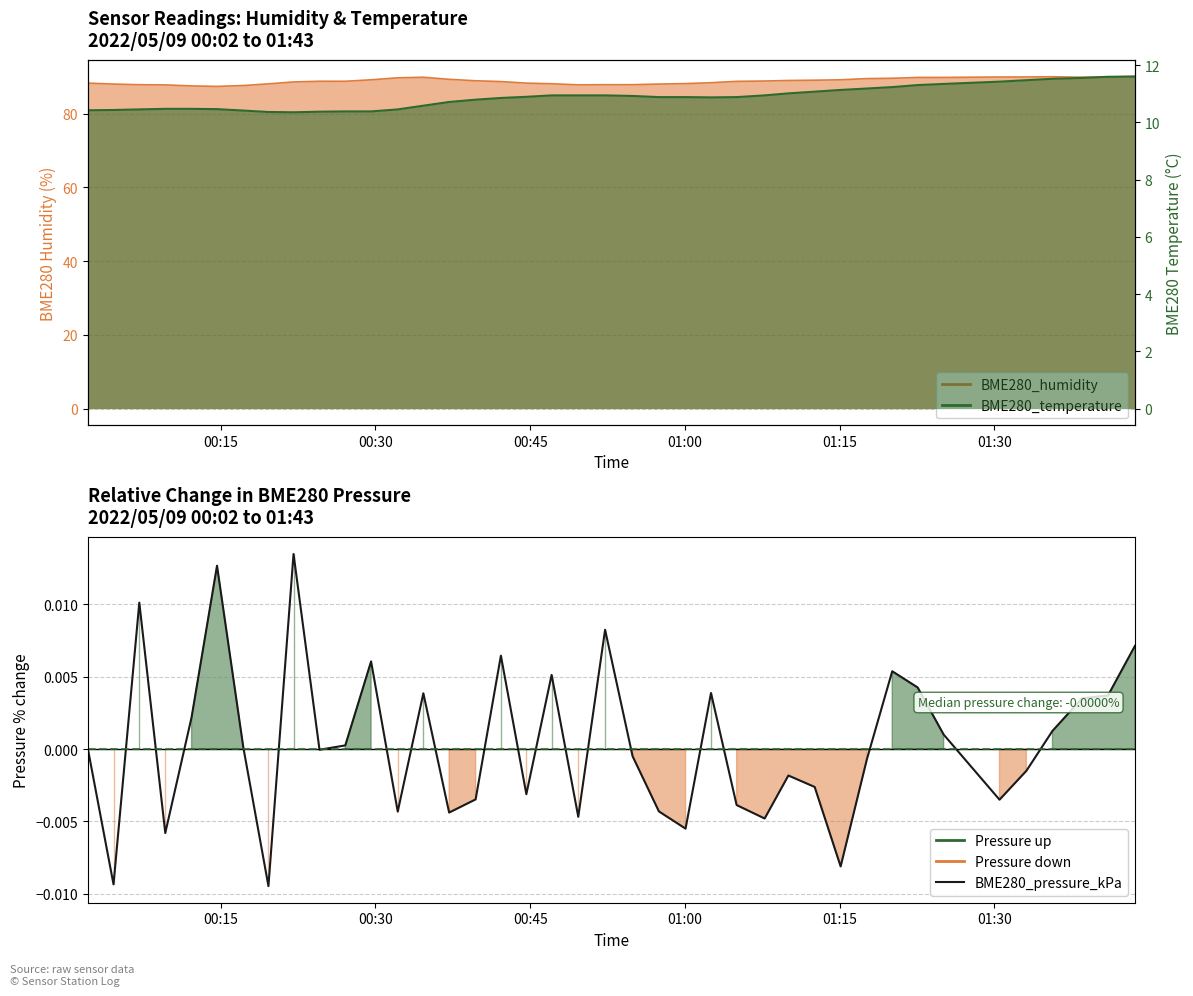

True or false: there are more than 0 points higher than both neighbors.

True